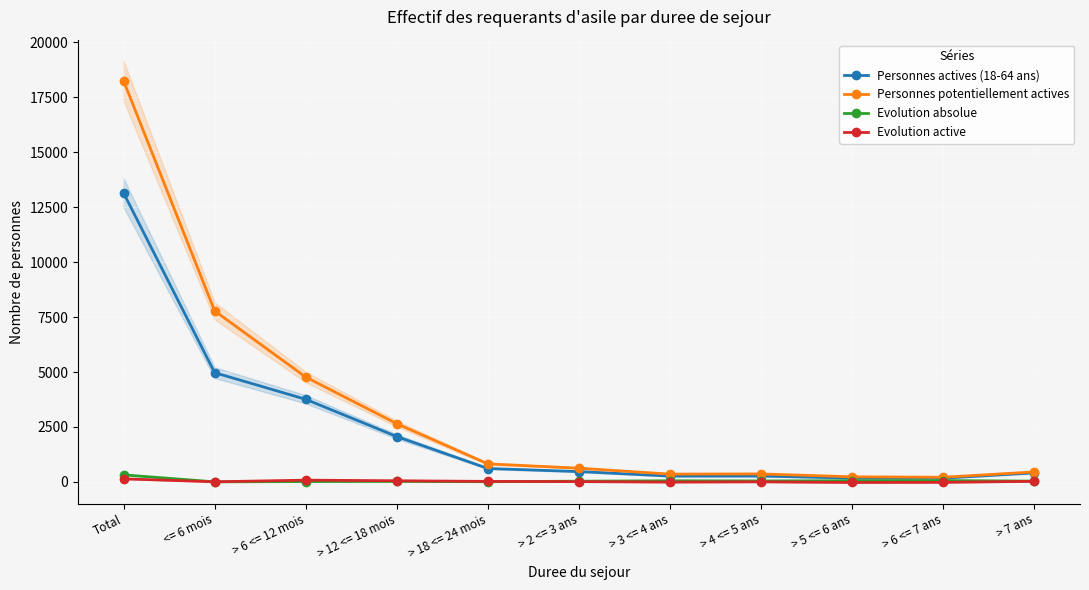

Which series has the widest spread of values?

Personnes potentiellement actives